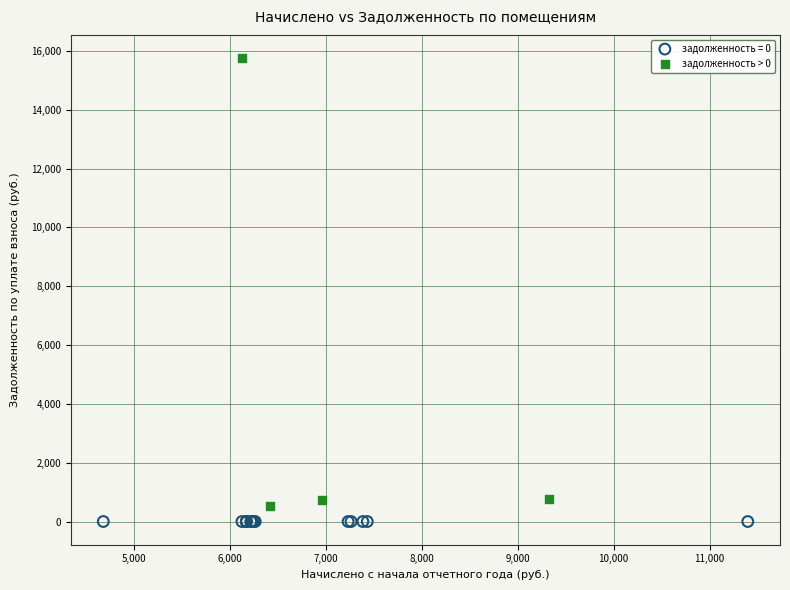

Which series contains the highest Y value?

задолженность > 0